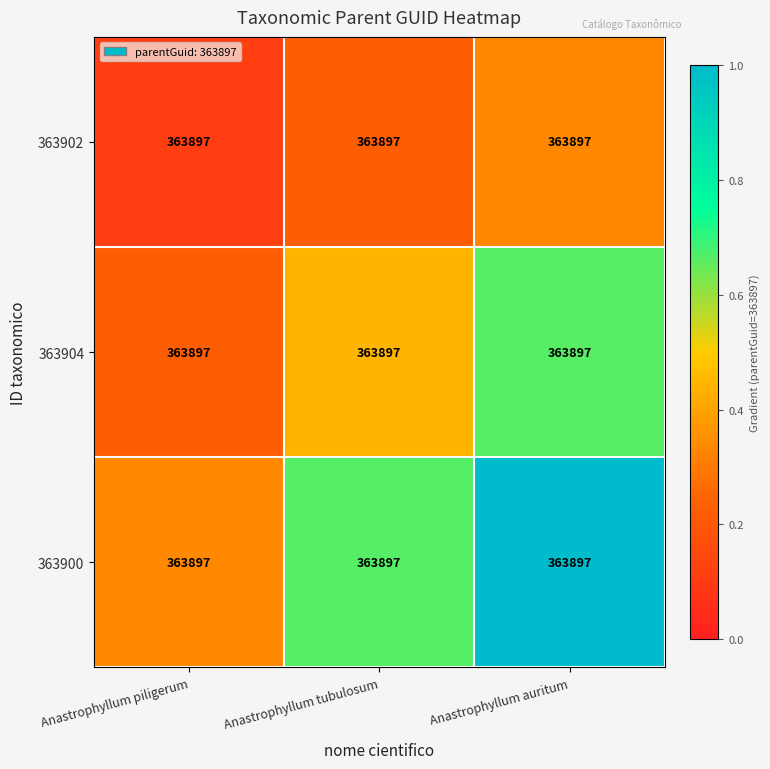

Which series changed the most between Anastrophyllum piligerum and Anastrophyllum tubulosum?

363900